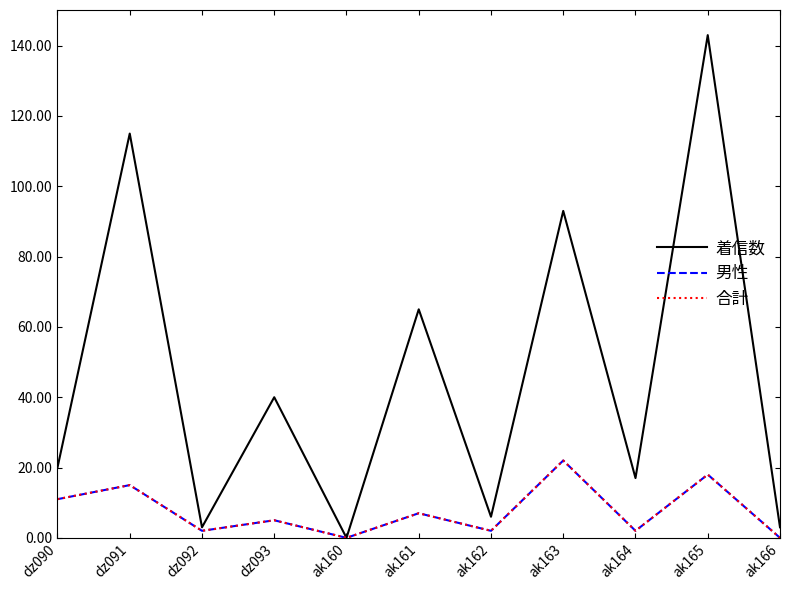

At ak166, list the series in order from largest to smallest.

着信数, 男性, 合計